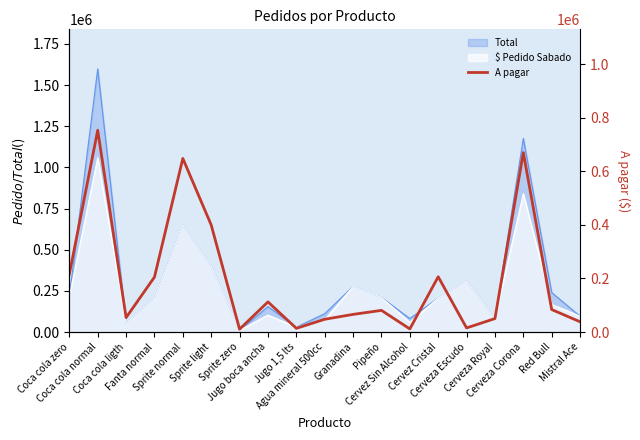

What is the smallest value displayed?

10800